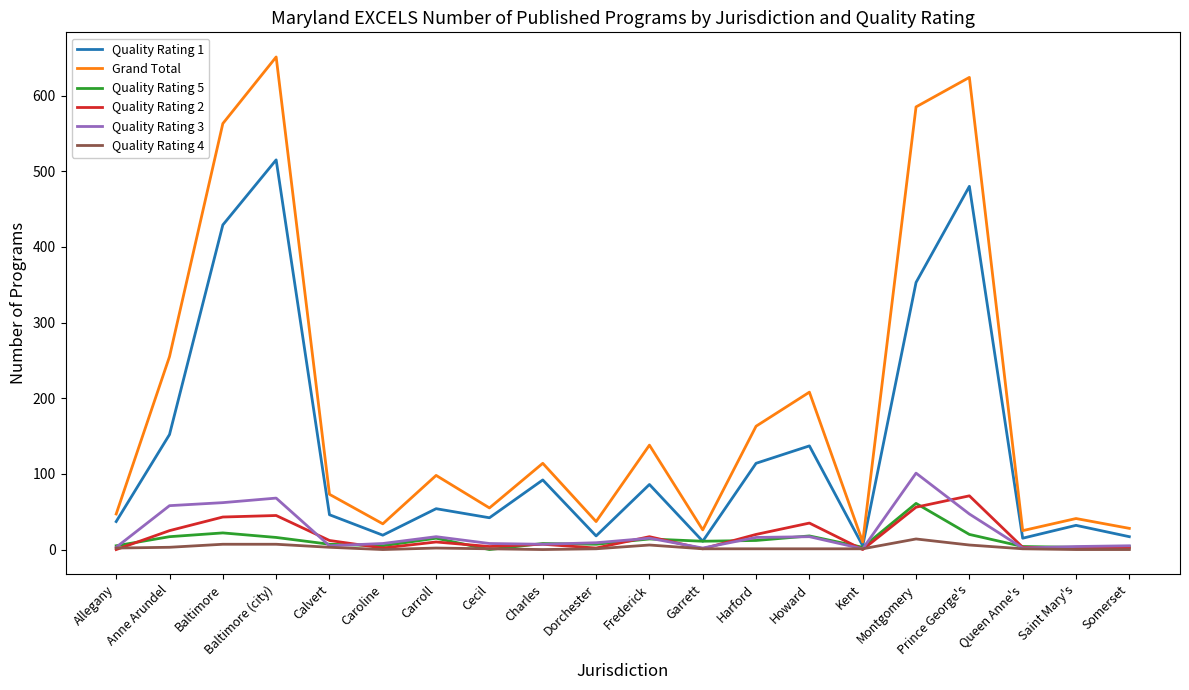

Does the chart display data point markers on the line(s)?

No